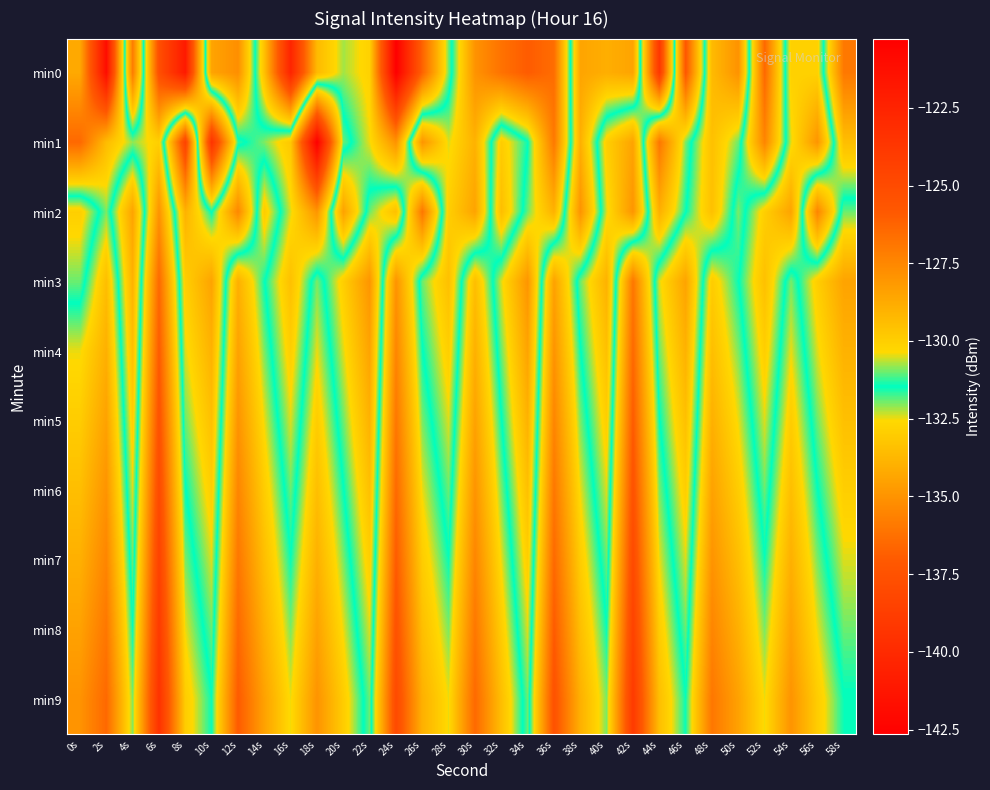

Reading right to left, what are all the values shown in this chart?

min0: 58s=-135.9	56s=-130.1	54s=-130.1	52s=-136.5	50s=-127.9	48s=-129.3	46s=-137.2	44s=-123.8	42s=-134.4	40s=-134.1	38s=-134.4	36s=-126.6	34s=-126.0	32s=-126.8	30s=-127.9	28s=-131.9	26s=-136.7	24s=-142.7	22s=-132.8	20s=-132.2	18s=-133.7	16s=-140.4	14s=-133.4	12s=-127.8	10s=-128.5	8s=-141.0	6s=-137.7	4s=-127.1	2s=-141.8	0s=-134.3
min1: 58s=-133.5	56s=-128.0	54s=-130.5	52s=-135.5	50s=-131.0	48s=-129.5	46s=-132.0	44s=-136.0	42s=-128.5	40s=-130.0	38s=-134.0	36s=-127.0	34s=-131.5	32s=-133.0	30s=-129.0	28s=-130.5	26s=-128.0	24s=-135.0	22s=-132.5	20s=-131.0	18s=-120.3	16s=-129.8	14s=-130.9	12s=-131.7	10s=-139.4	8s=-124.5	6s=-132.9	4s=-132.1	2s=-133.6	0s=-136.5
min2: 58s=-131.0	56s=-135.5	54s=-128.5	52s=-130.0	50s=-132.0	48s=-129.5	46s=-131.5	44s=-134.0	42s=-128.0	40s=-130.5	38s=-135.0	36s=-129.0	34s=-131.0	32s=-133.5	30s=-128.5	28s=-130.0	26s=-136.0	24s=-129.5	22s=-131.0	20s=-134.5	18s=-128.0	16s=-130.5	14s=-133.0	12s=-127.5	10s=-131.5	8s=-129.0	6s=-135.0	4s=-128.5	2s=-132.0	0s=-130.0
min3: 58s=-128.5	56s=-130.0	54s=-132.0	52s=-129.5	50s=-131.5	48s=-133.0	46s=-128.5	44s=-130.5	42s=-136.0	40s=-129.0	38s=-131.0	36s=-134.5	34s=-128.0	32s=-130.5	30s=-133.5	28s=-129.5	26s=-131.0	24s=-135.0	22s=-128.0	20s=-130.0	18s=-132.0	16s=-129.5	14s=-131.5	12s=-134.0	10s=-128.5	8s=-130.0	6s=-136.5	4s=-129.0	2s=-133.5	0s=-131.0
min4: 58s=-129.0	56s=-130.5	54s=-132.5	52s=-130.0	50s=-132.0	48s=-133.5	46s=-129.0	44s=-131.0	42s=-136.5	40s=-129.5	38s=-131.5	36s=-135.0	34s=-128.5	32s=-131.0	30s=-134.0	28s=-130.0	26s=-131.5	24s=-135.5	22s=-128.5	20s=-130.5	18s=-132.5	16s=-130.0	14s=-132.0	12s=-134.5	10s=-129.0	8s=-130.5	6s=-137.0	4s=-129.5	2s=-134.0	0s=-132.5
min5: 58s=-129.5	56s=-131.0	54s=-133.0	52s=-130.5	50s=-132.5	48s=-134.0	46s=-129.5	44s=-131.5	42s=-137.0	40s=-130.0	38s=-132.0	36s=-135.5	34s=-129.0	32s=-131.5	30s=-134.5	28s=-130.5	26s=-132.0	24s=-136.0	22s=-129.0	20s=-131.0	18s=-133.0	16s=-130.5	14s=-132.5	12s=-135.0	10s=-129.5	8s=-131.0	6s=-137.5	4s=-130.0	2s=-134.5	0s=-133.0
min6: 58s=-130.0	56s=-131.5	54s=-133.5	52s=-131.0	50s=-133.0	48s=-134.5	46s=-130.0	44s=-132.0	42s=-137.5	40s=-130.5	38s=-132.5	36s=-136.0	34s=-129.5	32s=-132.0	30s=-135.0	28s=-131.0	26s=-132.5	24s=-136.5	22s=-129.5	20s=-131.5	18s=-133.5	16s=-131.0	14s=-133.0	12s=-135.5	10s=-130.0	8s=-131.5	6s=-138.0	4s=-130.5	2s=-135.0	0s=-133.5
min7: 58s=-130.5	56s=-132.0	54s=-134.0	52s=-131.5	50s=-133.5	48s=-135.0	46s=-130.5	44s=-132.5	42s=-138.0	40s=-131.0	38s=-133.0	36s=-136.5	34s=-130.0	32s=-132.5	30s=-135.5	28s=-131.5	26s=-133.0	24s=-137.0	22s=-130.0	20s=-132.0	18s=-134.0	16s=-131.5	14s=-133.5	12s=-136.0	10s=-130.5	8s=-132.0	6s=-138.5	4s=-131.0	2s=-135.5	0s=-134.0
min8: 58s=-131.0	56s=-132.5	54s=-134.5	52s=-132.0	50s=-134.0	48s=-135.5	46s=-131.0	44s=-133.0	42s=-138.5	40s=-131.5	38s=-133.5	36s=-137.0	34s=-130.5	32s=-133.0	30s=-136.0	28s=-132.0	26s=-133.5	24s=-137.5	22s=-130.5	20s=-132.5	18s=-134.5	16s=-132.0	14s=-134.0	12s=-136.5	10s=-131.0	8s=-132.5	6s=-139.0	4s=-131.5	2s=-136.0	0s=-134.5
min9: 58s=-131.5	56s=-133.0	54s=-135.0	52s=-132.5	50s=-134.5	48s=-136.0	46s=-131.5	44s=-133.5	42s=-139.0	40s=-132.0	38s=-134.0	36s=-137.5	34s=-131.0	32s=-133.5	30s=-136.5	28s=-132.5	26s=-134.0	24s=-138.0	22s=-131.0	20s=-133.0	18s=-135.0	16s=-132.5	14s=-134.5	12s=-137.0	10s=-131.5	8s=-133.0	6s=-139.5	4s=-132.0	2s=-136.5	0s=-135.0